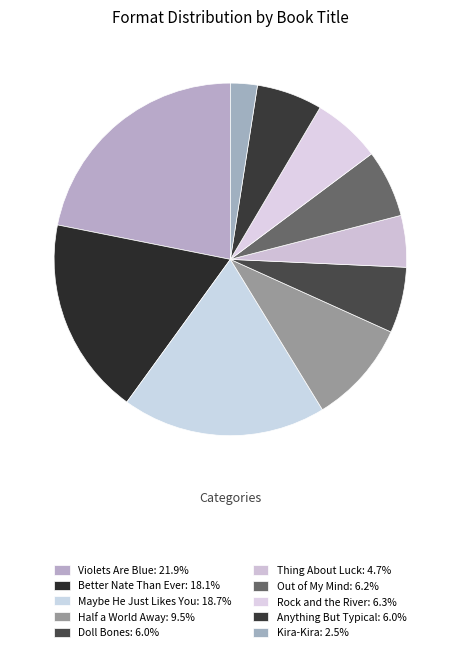

To the nearest percent, what is the average slice percentage?

10%